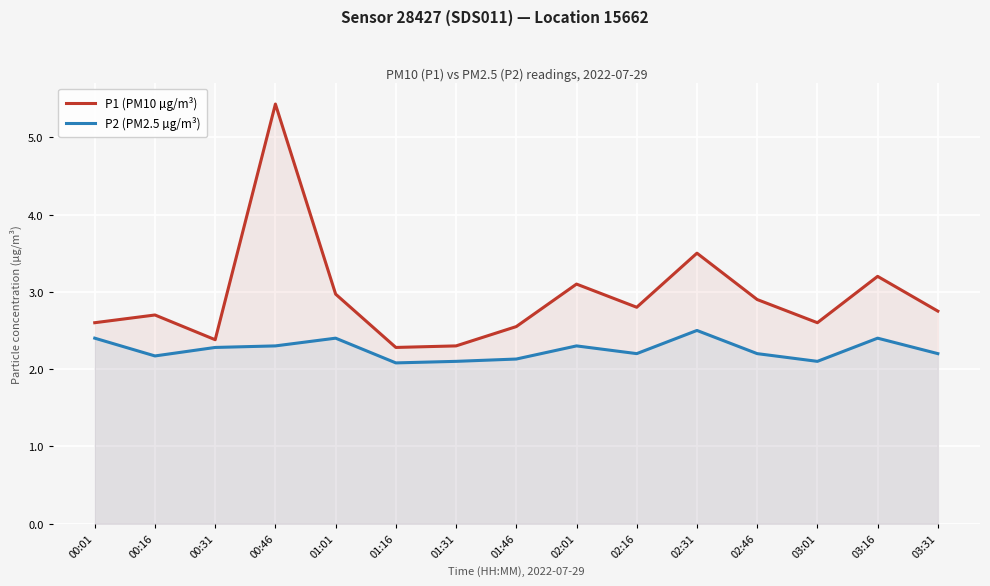

At which label does P2 (PM2.5 µg/m³) reach its peak?

02:31